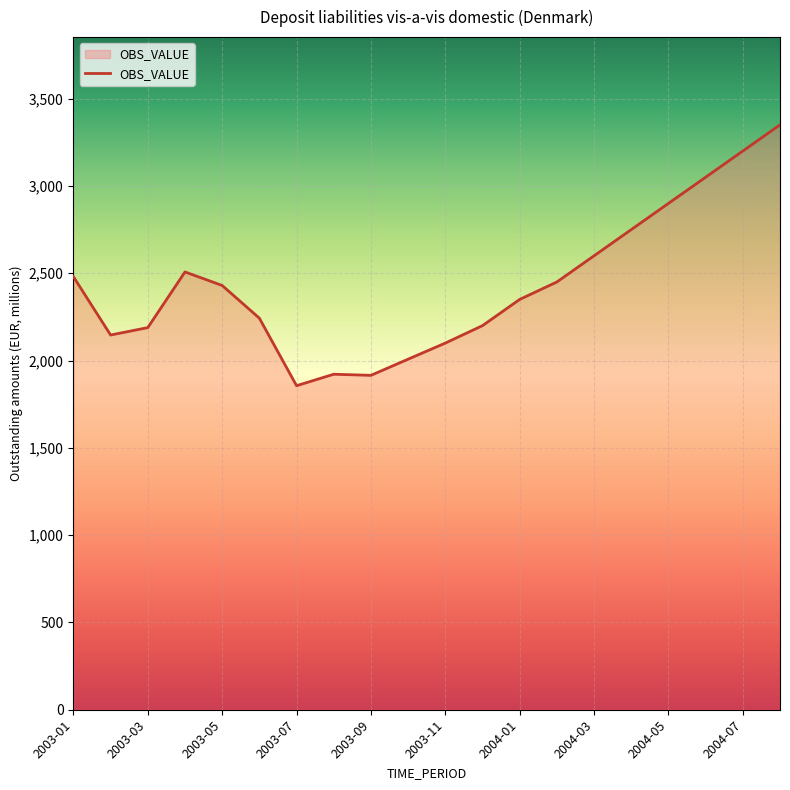

What is the greatest value displayed?

3350.0